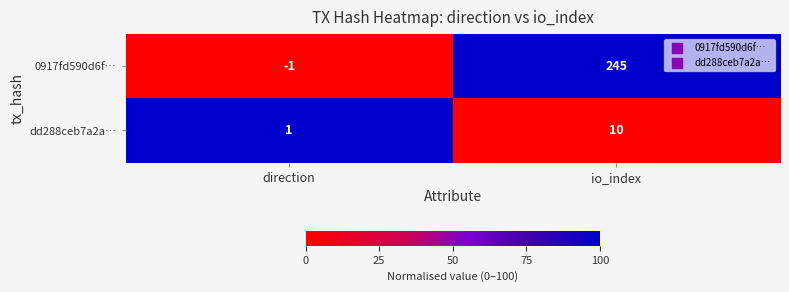

How many categories are shown in the chart?

2